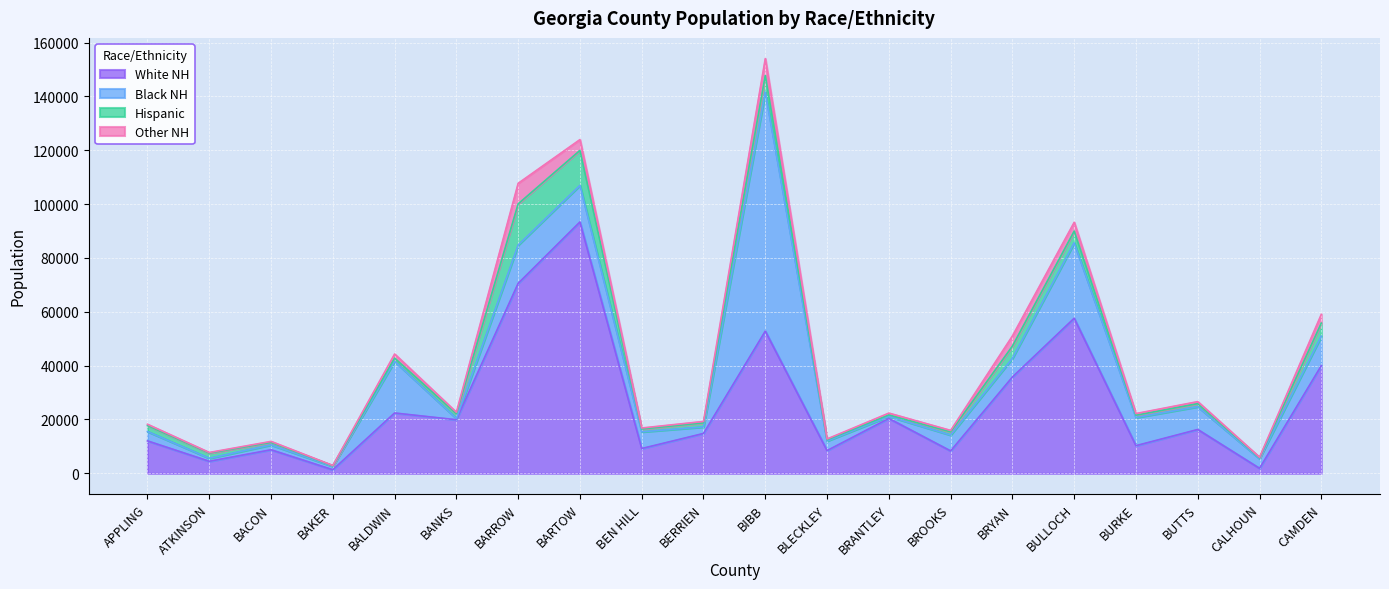

Reading left to right, what are all the values shown in this chart?

White NH: APPLING=12041	ATKINSON=4467	BACON=8744	BAKER=1326	BALDWIN=22409	BANKS=19895	BARROW=70560	BARTOW=93363	BEN HILL=9208	BERRIEN=14807	BIBB=52817	BLECKLEY=8447	BRANTLEY=20375	BROOKS=8312	BRYAN=35771	BULLOCH=57604	BURKE=10269	BUTTS=16278	CALHOUN=1844	CAMDEN=39999
Black NH: APPLING=3482	ATKINSON=1132	BACON=1809	BAKER=1276	BALDWIN=19191	BANKS=502	BARROW=14220	BARTOW=13585	BEN HILL=6213	BERRIEN=2437	BIBB=88786	BLECKLEY=3550	BRANTLEY=770	BROOKS=5901	BRYAN=6940	BULLOCH=27995	BURKE=10459	BUTTS=8469	CALHOUN=3621	CAMDEN=10952
Hispanic: APPLING=2209	ATKINSON=1918	BACON=926	BAKER=216	BALDWIN=1182	BANKS=1729	BARROW=15302	BARTOW=12988	BEN HILL=1032	BERRIEN=1492	BIBB=6157	BLECKLEY=458	BRANTLEY=540	BROOKS=1200	BRYAN=4538	BULLOCH=4363	BURKE=859	BUTTS=1139	CALHOUN=337	CAMDEN=4846
Other NH: APPLING=479	ATKINSON=219	BACON=367	BAKER=86	BALDWIN=1525	BANKS=546	BARROW=7639	BARTOW=4022	BEN HILL=375	BERRIEN=528	BIBB=6273	BLECKLEY=300	BRANTLEY=679	BROOKS=516	BRYAN=3776	BULLOCH=3271	BURKE=609	BUTTS=745	CALHOUN=151	CAMDEN=3259